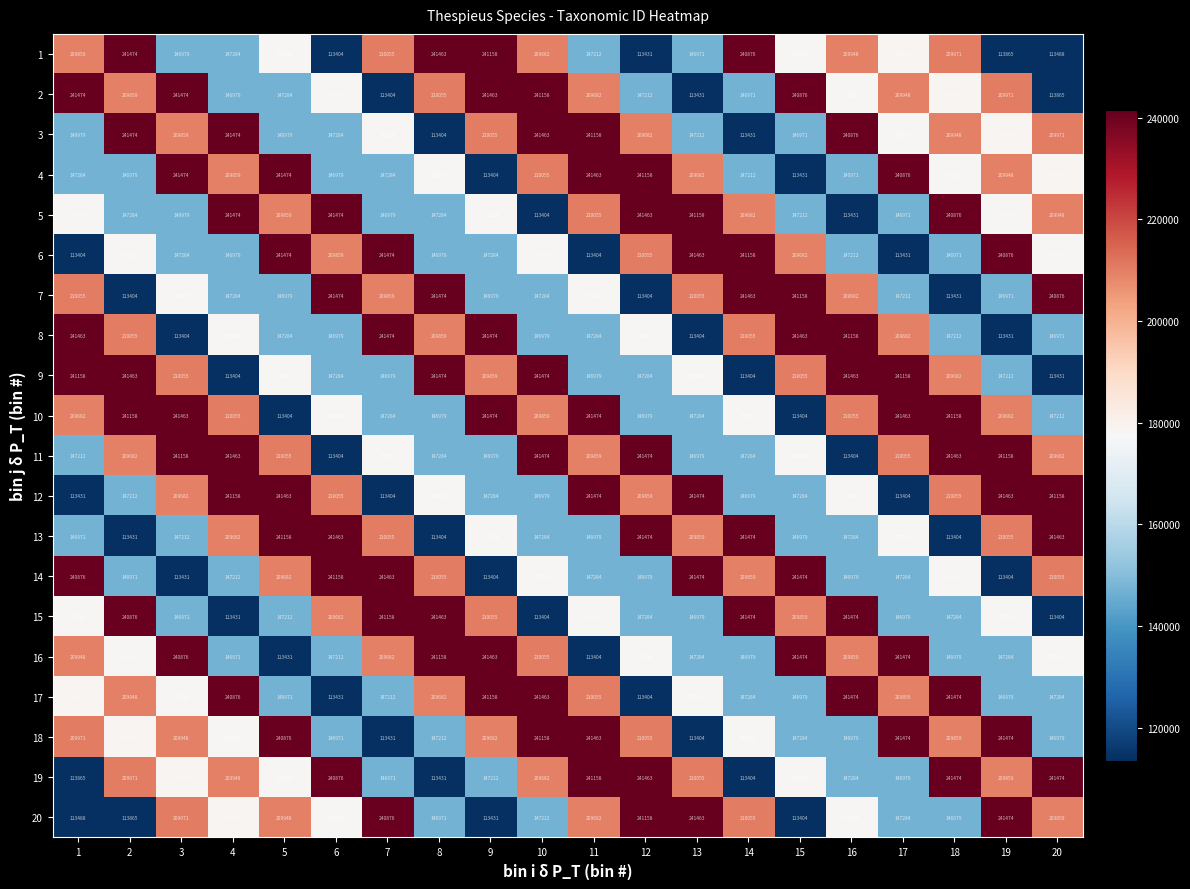

Between 16 and 20, which series saw the biggest shift?

15